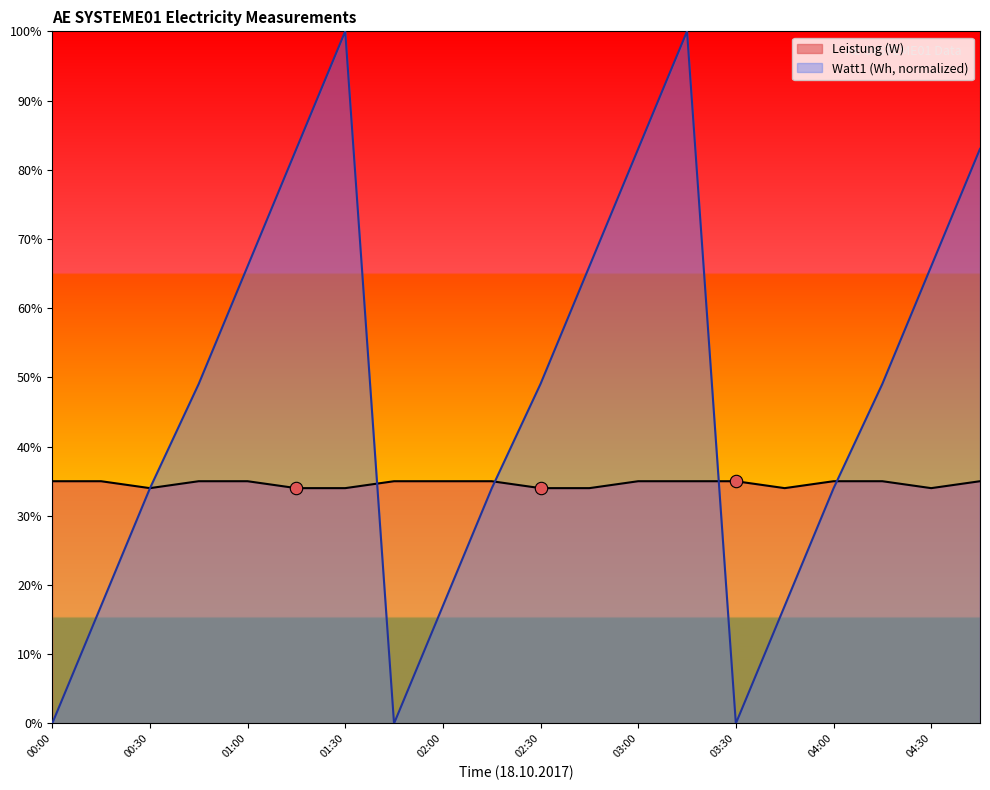

At which category is the sum across all series the highest?

03:15